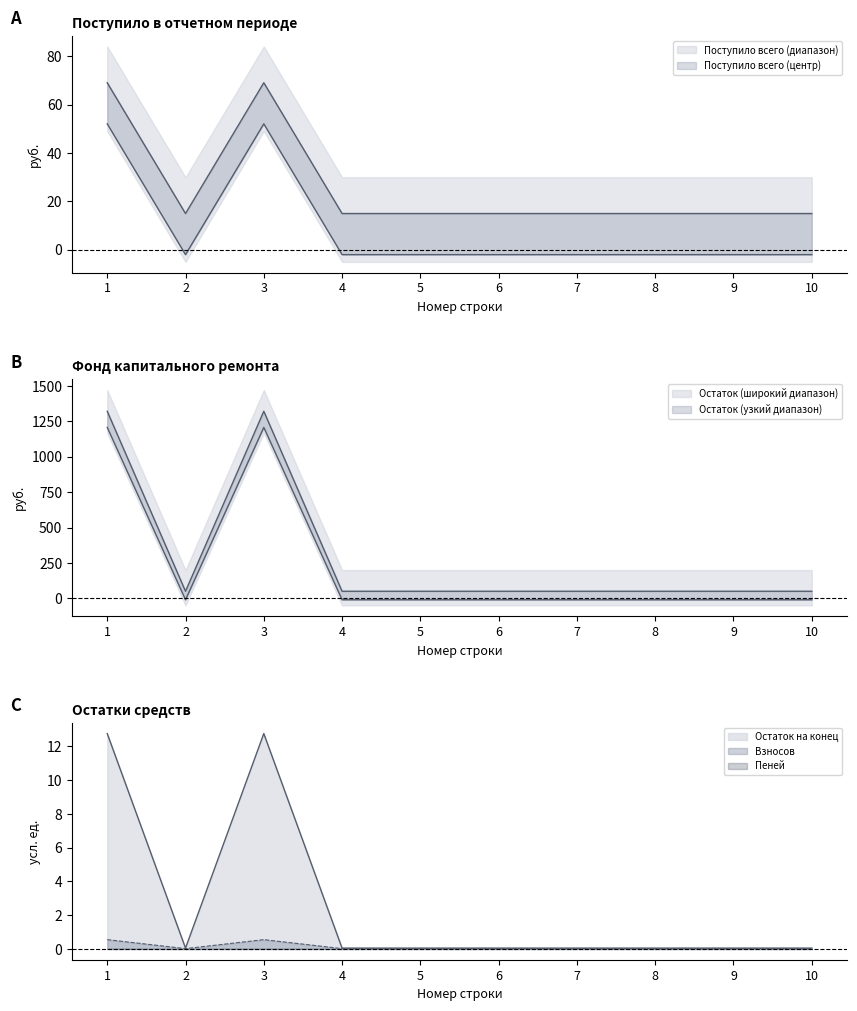

At which category is the sum across all series the highest?

1